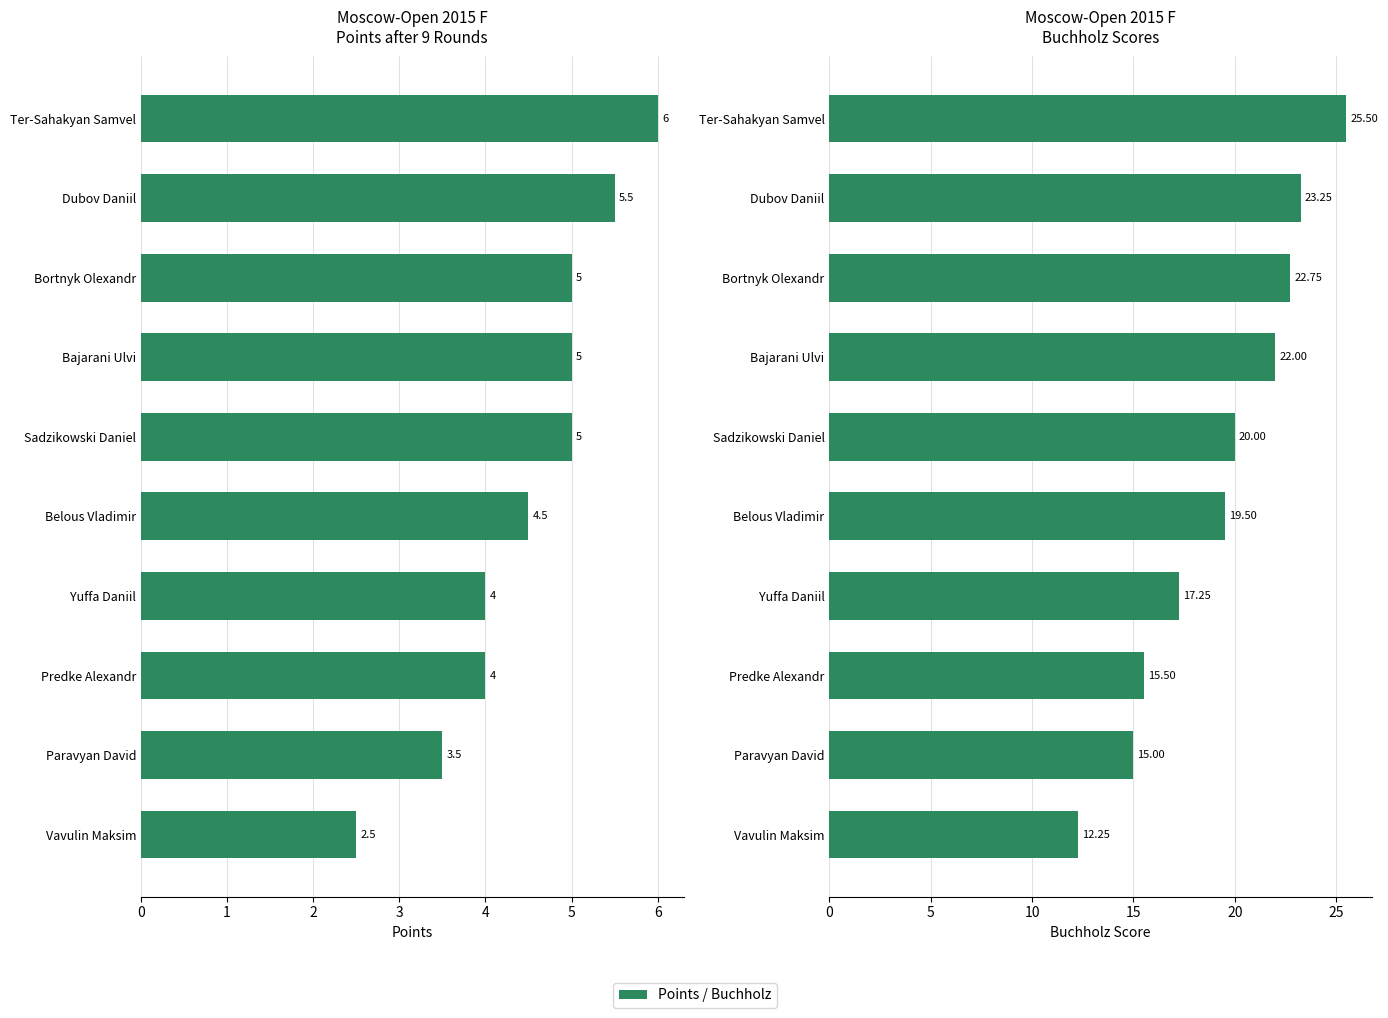

What is the value of the Buchholz bar at the 5th from the left?

20.0